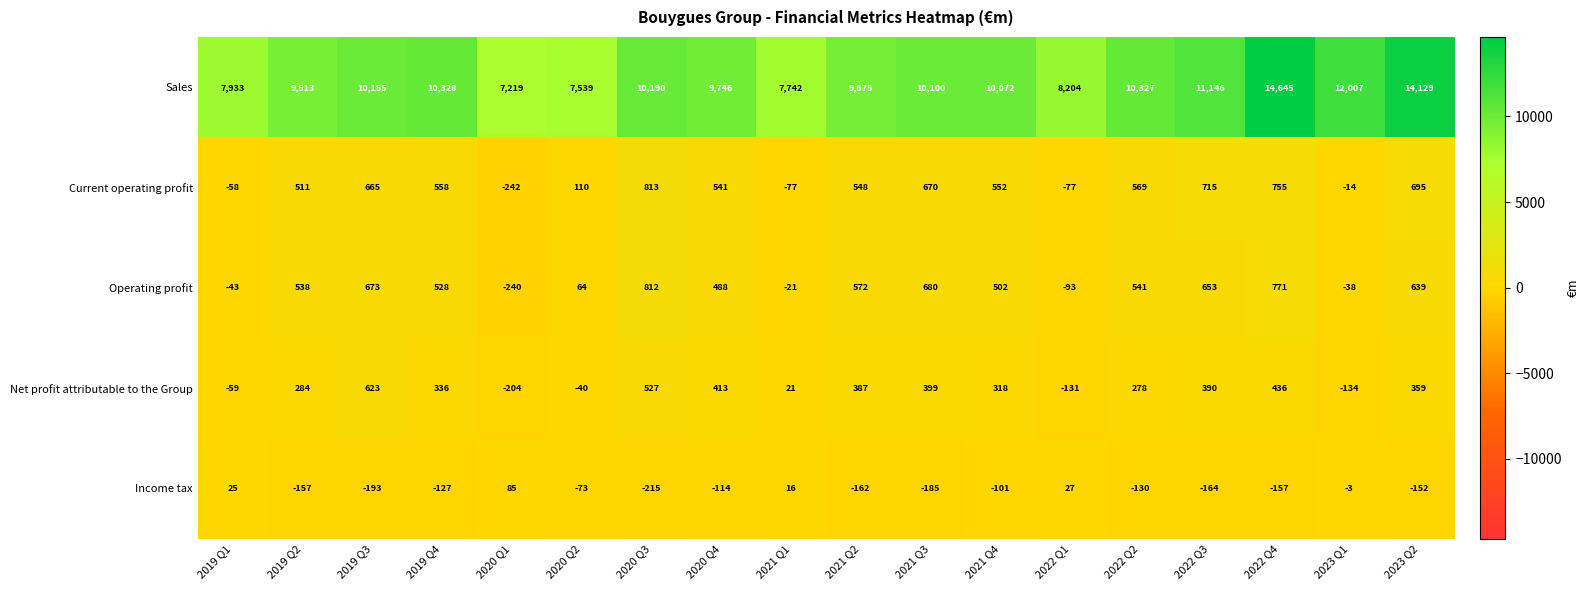

Which series has the largest range (max minus min)?

Sales